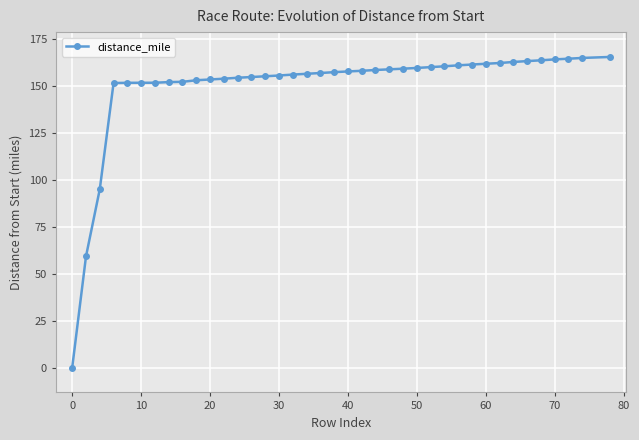

What is the greatest value displayed?

165.3